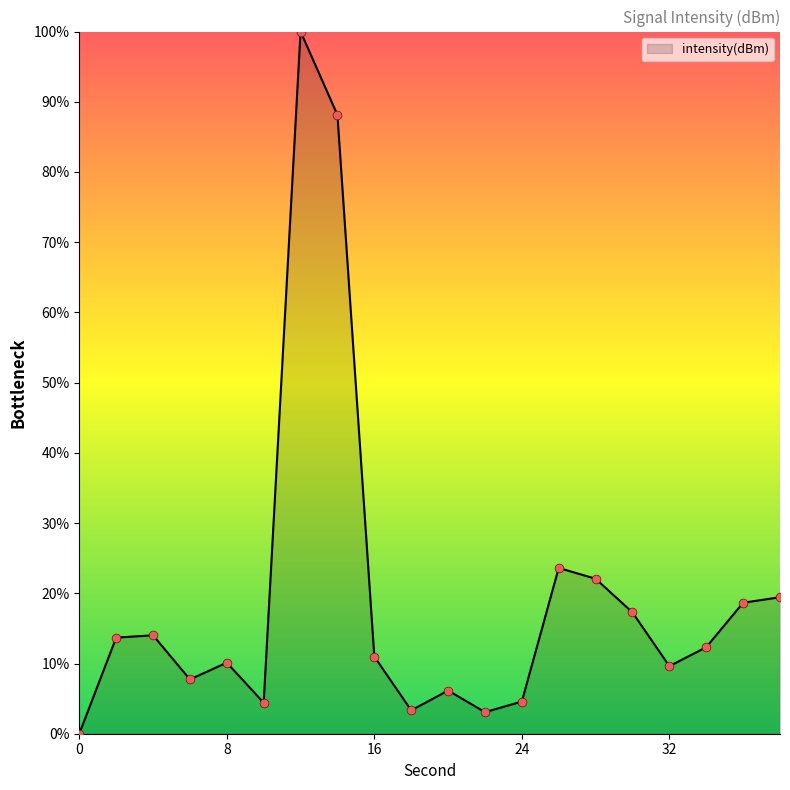

What is the greatest value displayed?

100.0